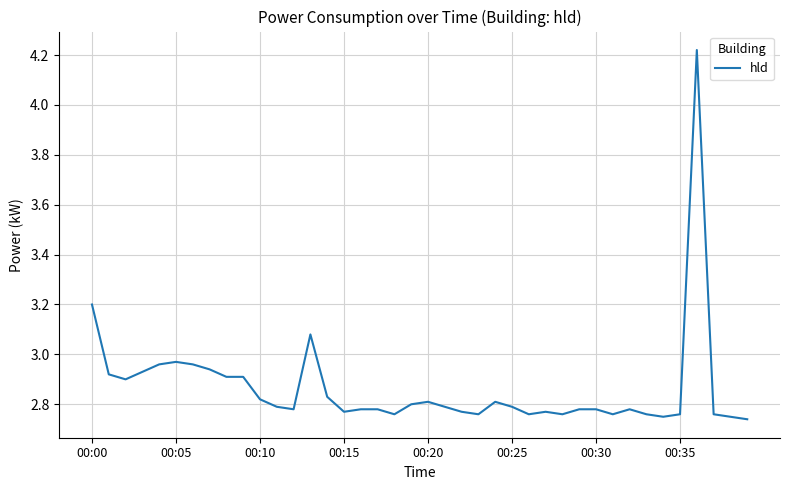

What is the difference between the maximum and minimum values?

1.5